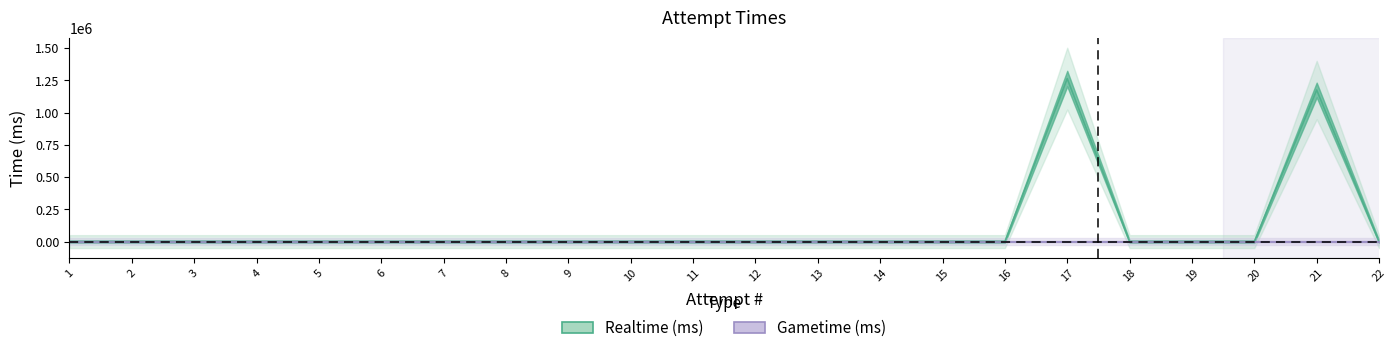

Which label corresponds to the smallest value in the chart?

1